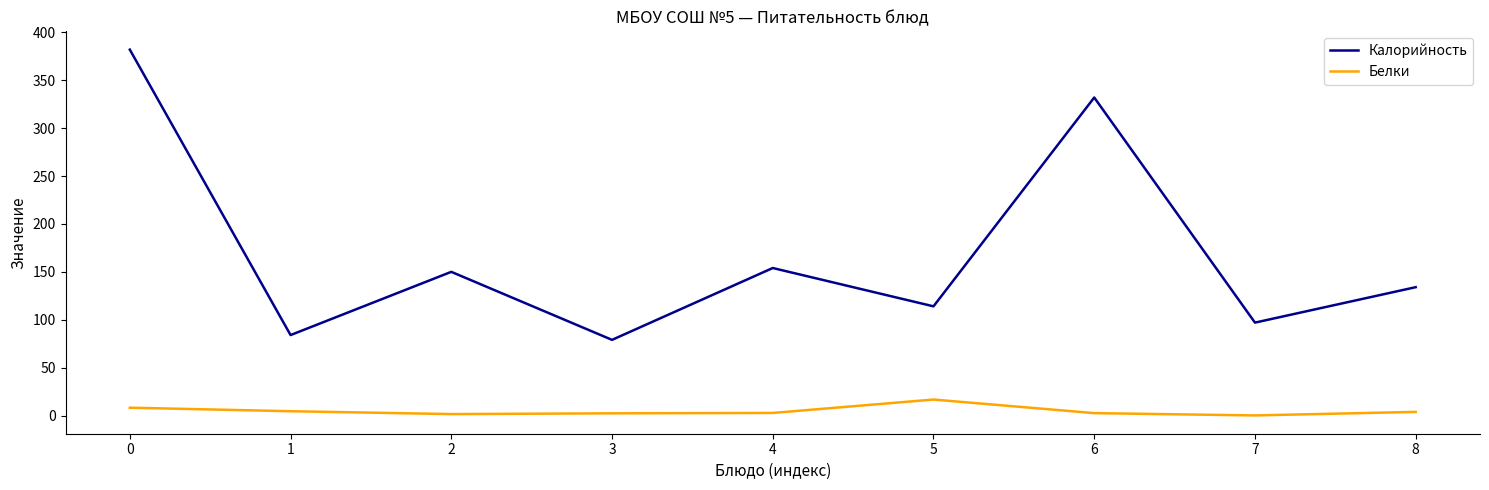

What is the greatest value displayed?

382.0